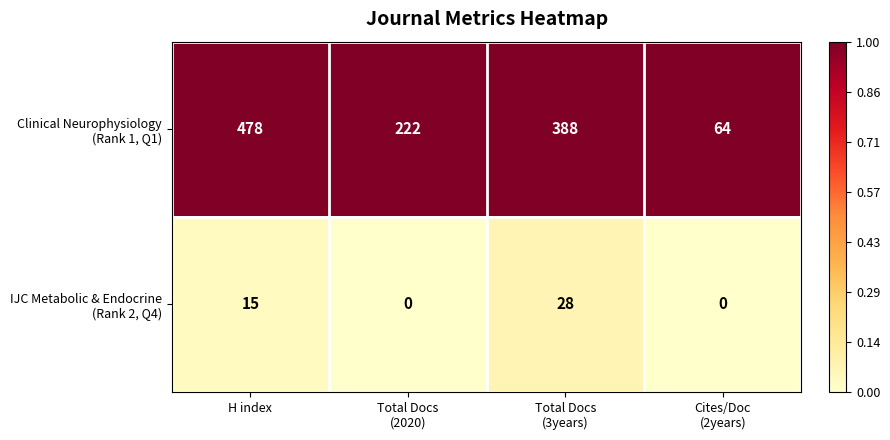

What is the total value across all series at H index?

493